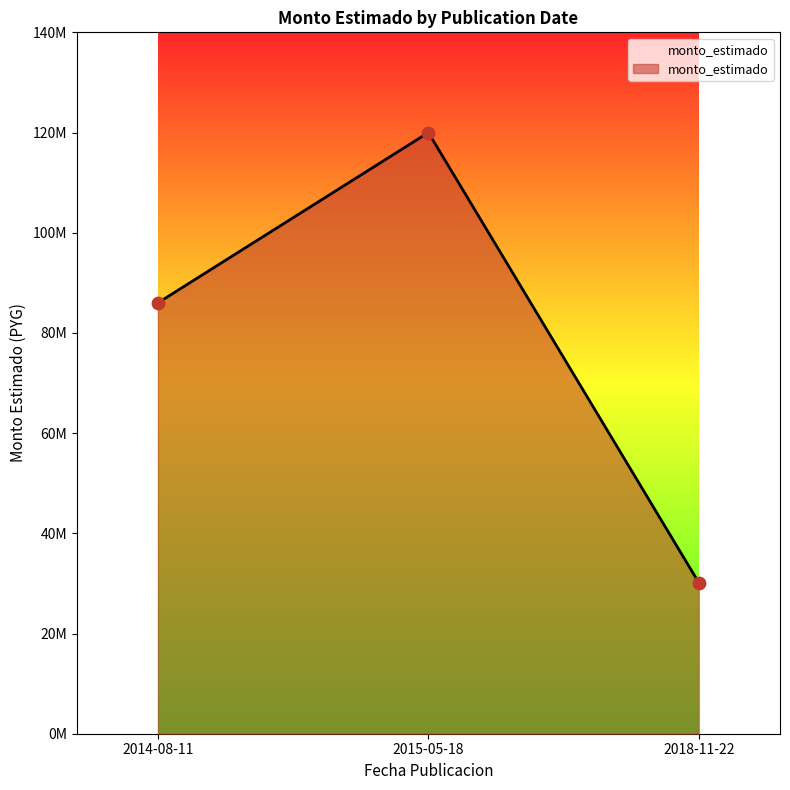

What is the ratio of the value at 2015-05-18 to the value at 2014-08-11?

1.4